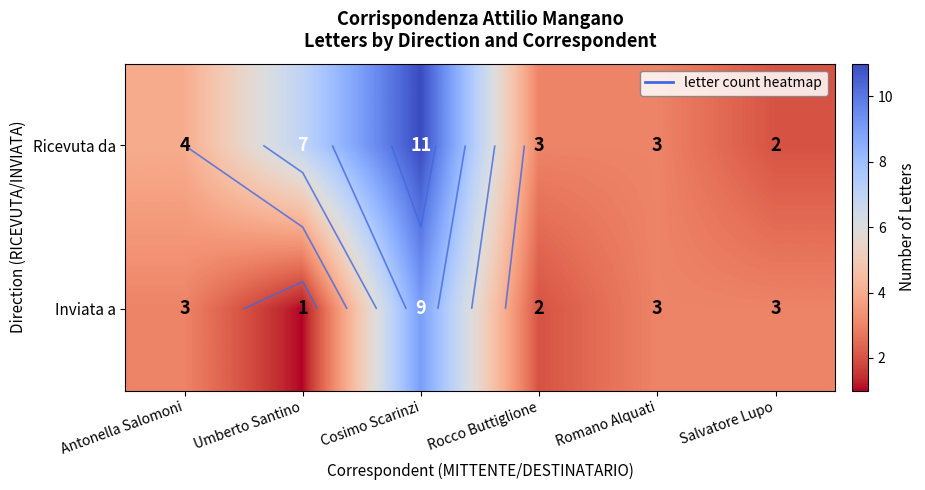

At how many categories does at least one series exceed 7?

1